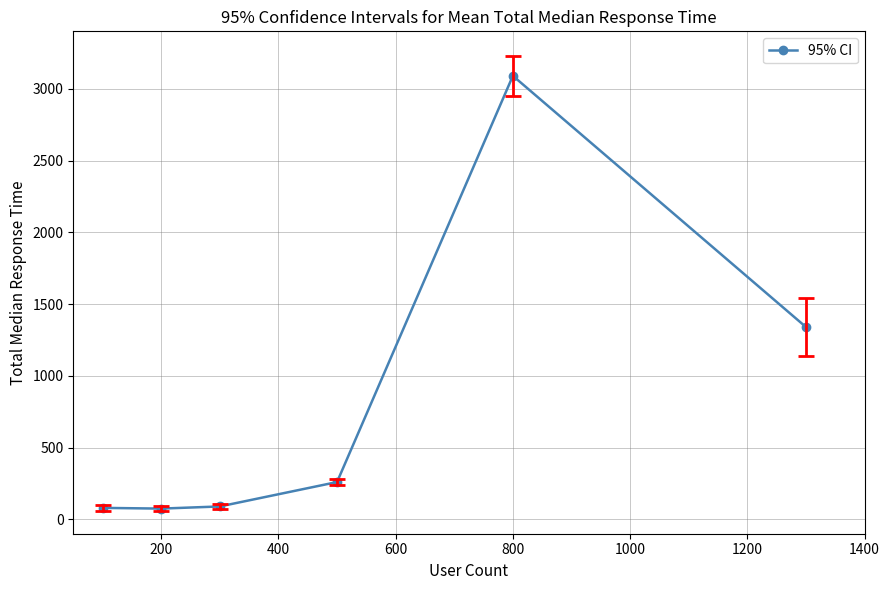

What is the smallest value displayed?

75